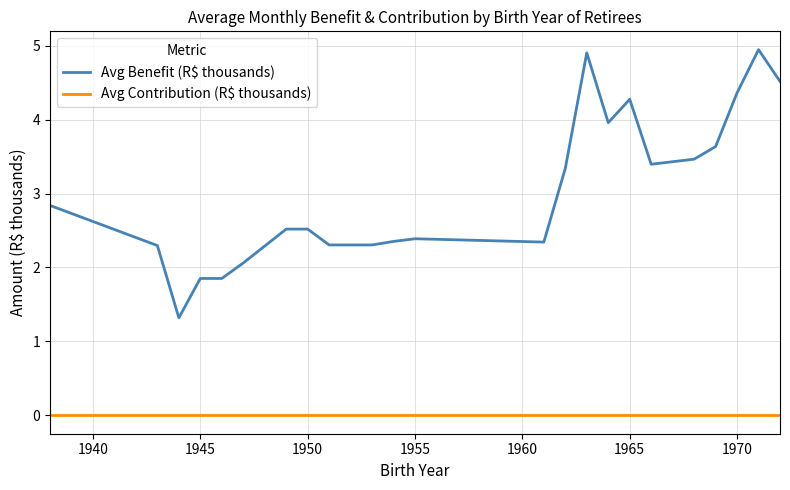

Rank the series by their average value, from lowest to highest.

Avg Contribution (R$ thousands), Avg Benefit (R$ thousands)